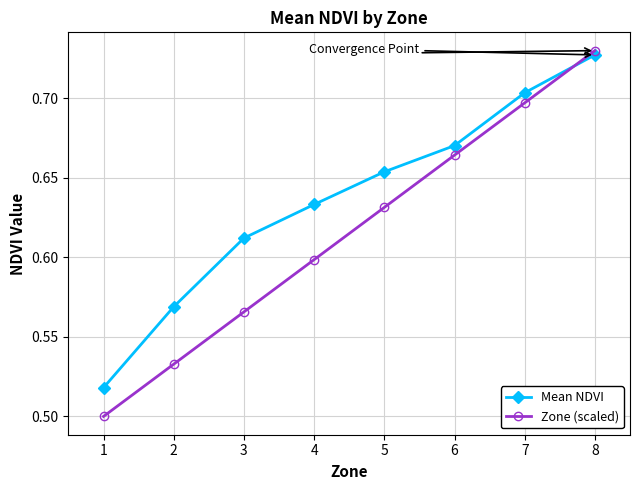

True or false: Zone (scaled) and Mean NDVI cross at least once.

True